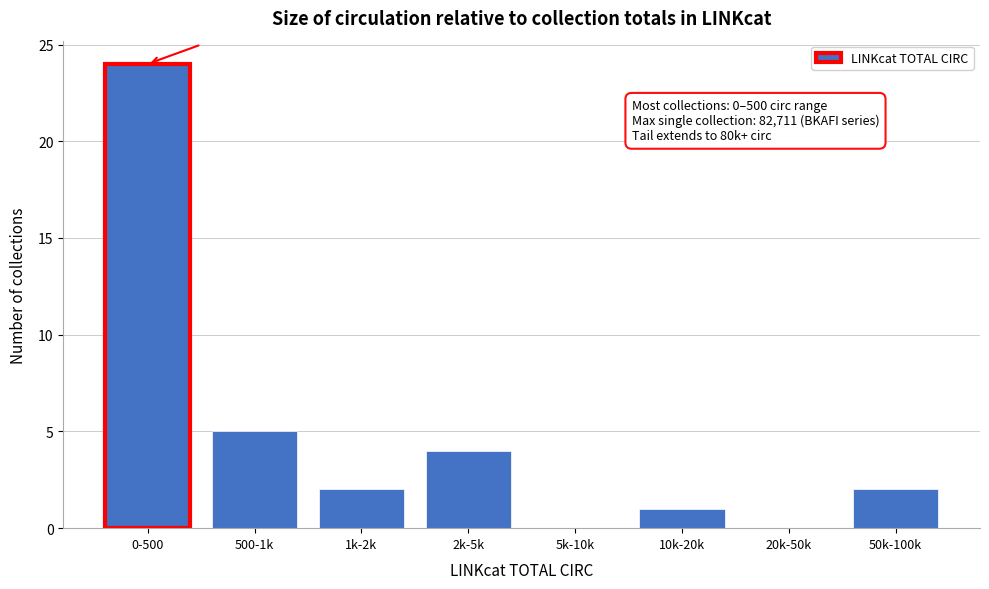

Reading left to right, extract all data points from this chart.

0-500=24	500-1k=5	1k-2k=2	2k-5k=4	5k-10k=0	10k-20k=1	20k-50k=0	50k-100k=2